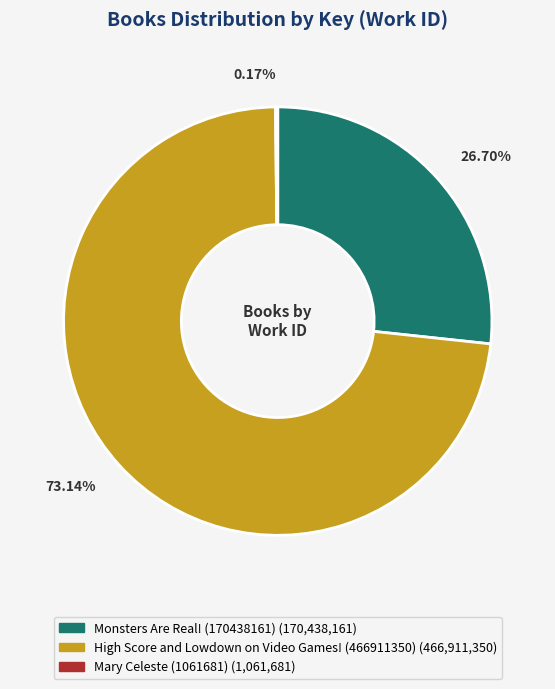

What percentage is the High Score and Lowdown on Video Games! (466911350) slice, to the nearest percent?

73%